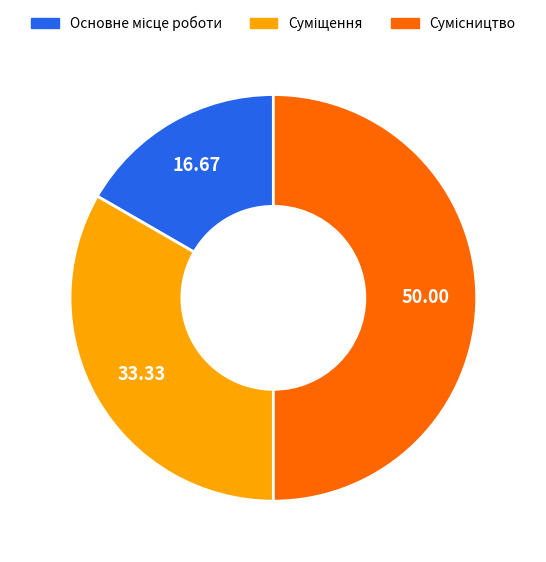

To the nearest percent, what portion does Сумісництво represent?

50%